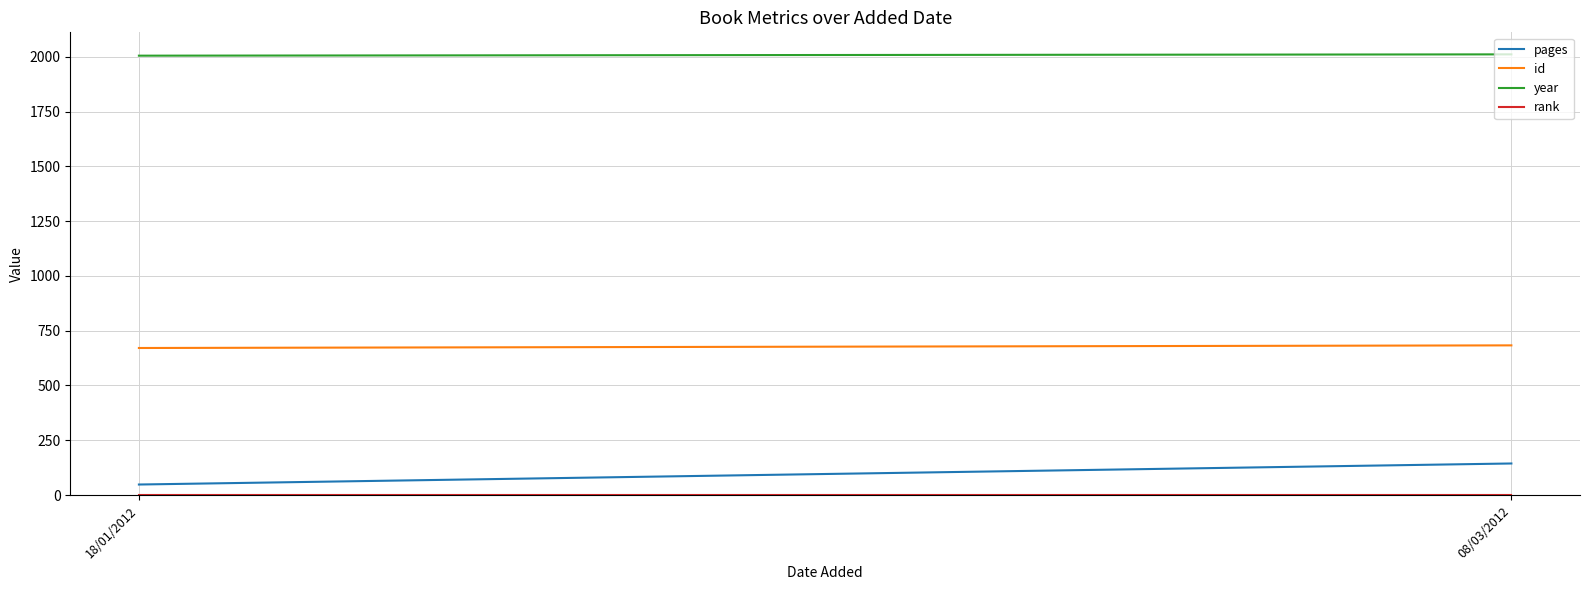

What is the average value of the id series?

677